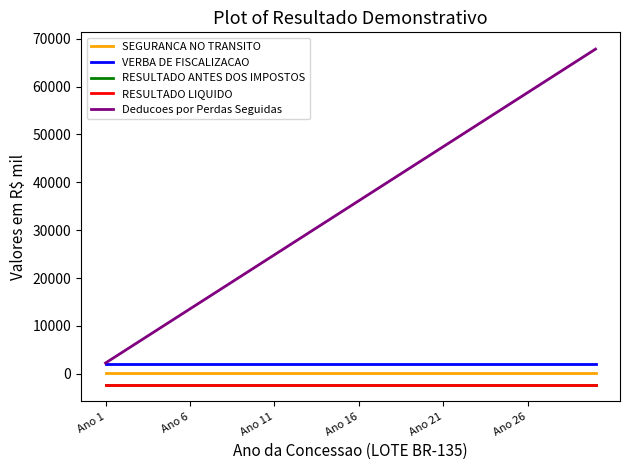

Is this an area chart (filled region under the line)?

No